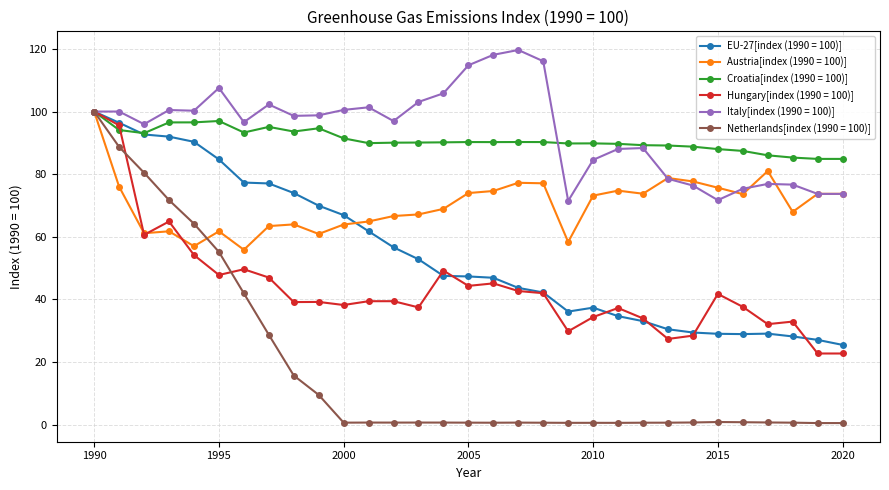

What is the minimum value shown in the chart?

0.5